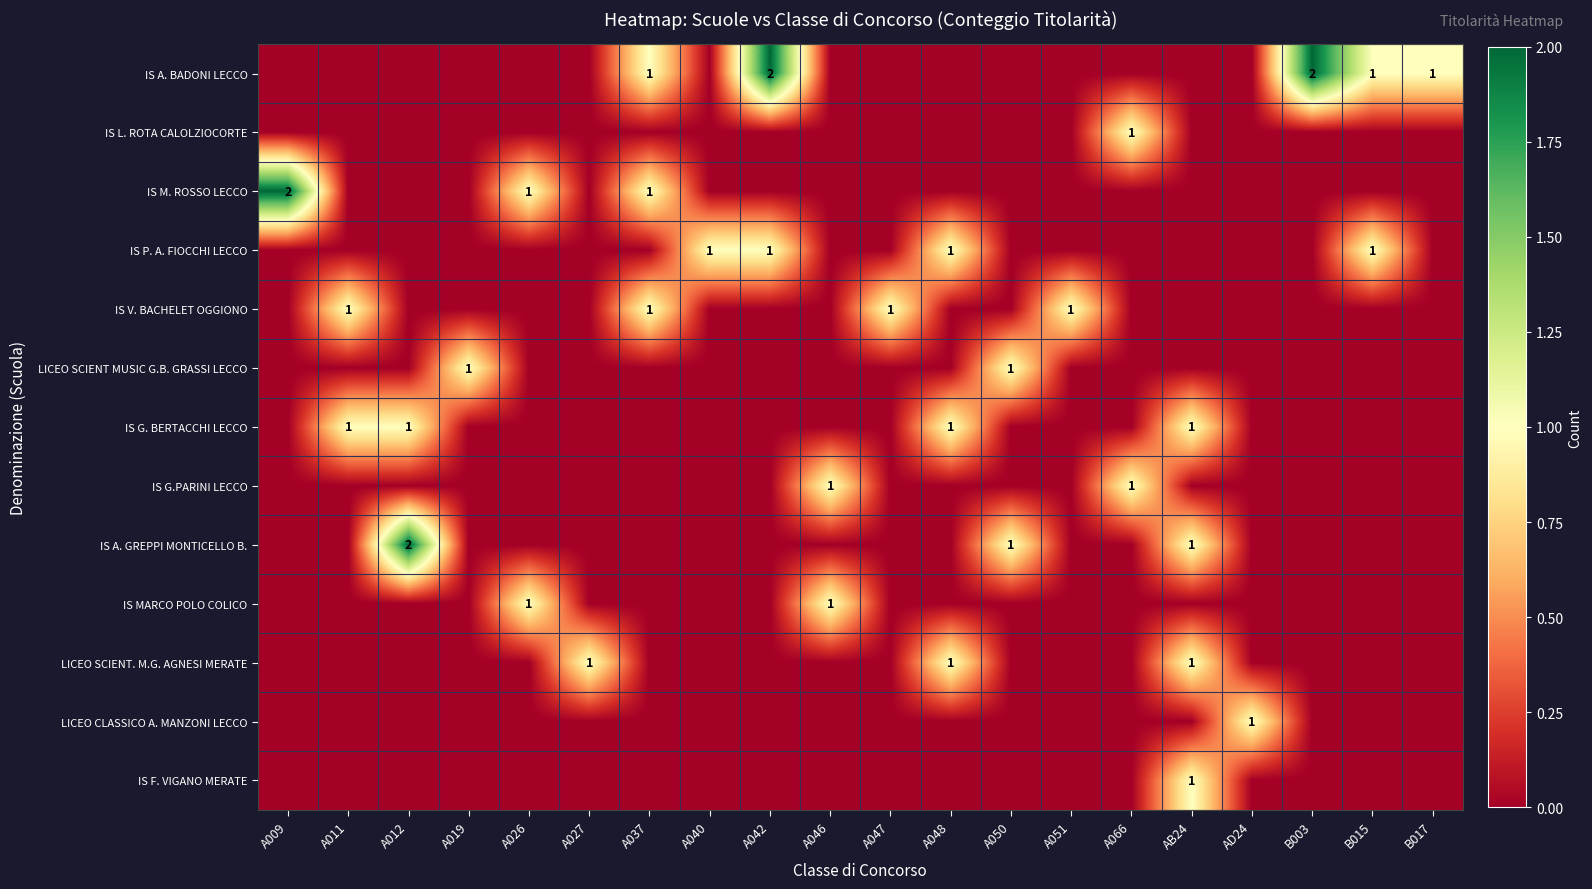

Is it true that IS V. BACHELET OGGIONO equals 1 at A037?

True